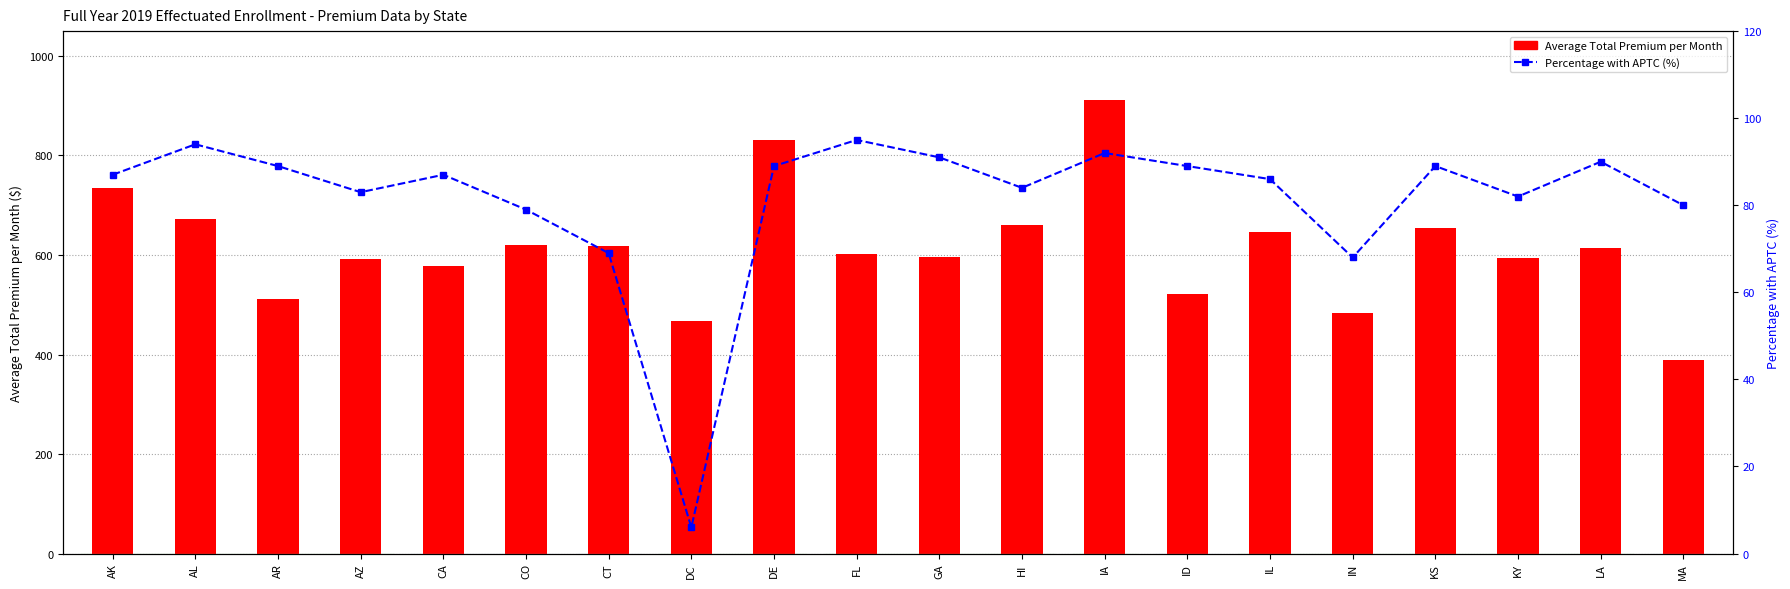

What is the sum of all Percentage with APTC (%) values?

1629.0